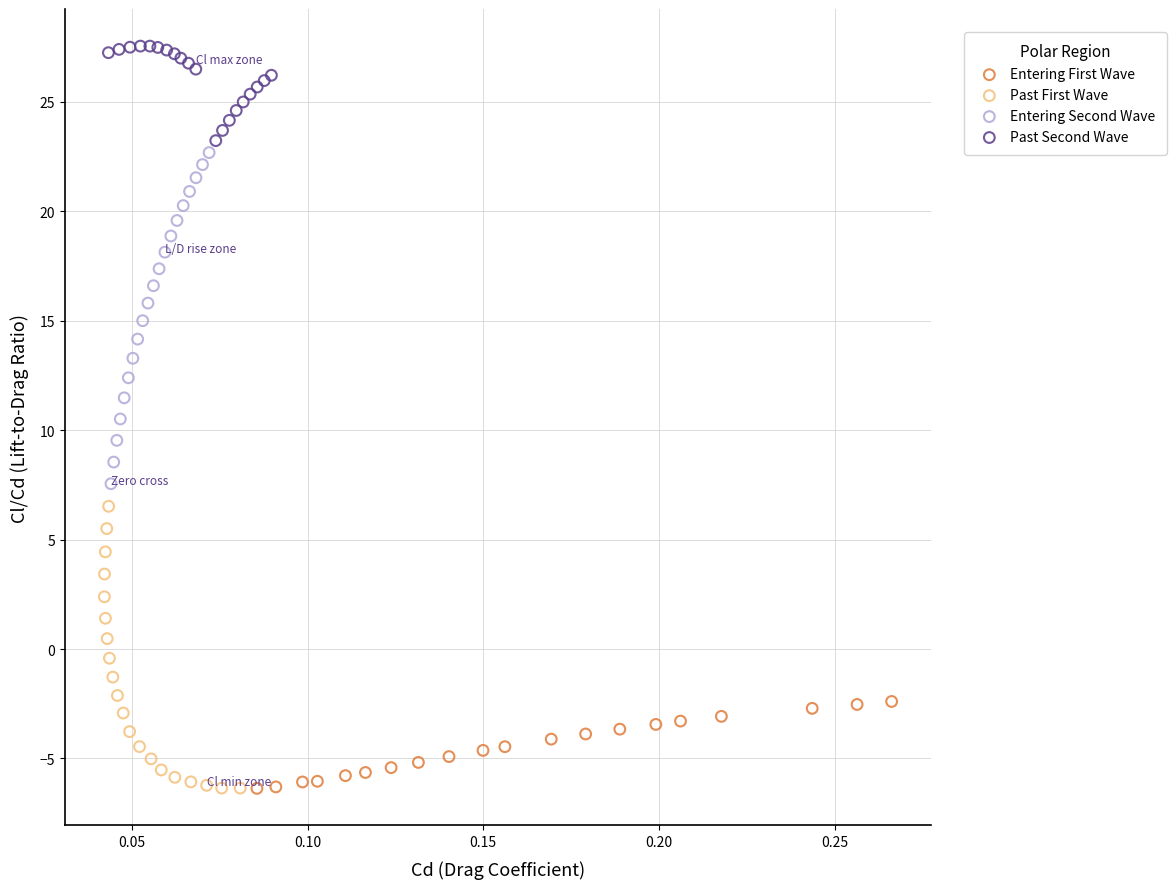

Which series contains the highest Y value?

Past Second Wave